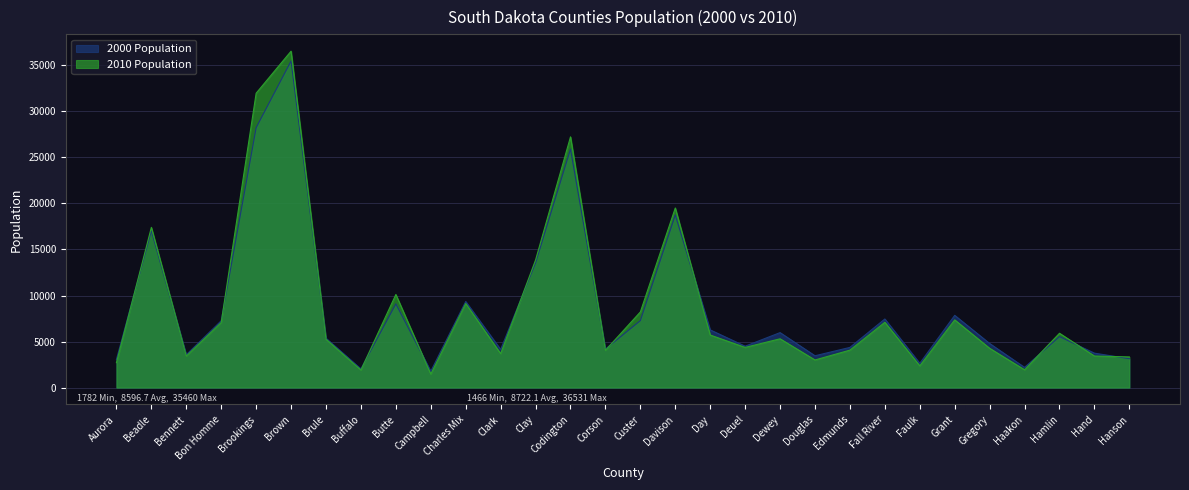

How many lines are shown in the chart?

2